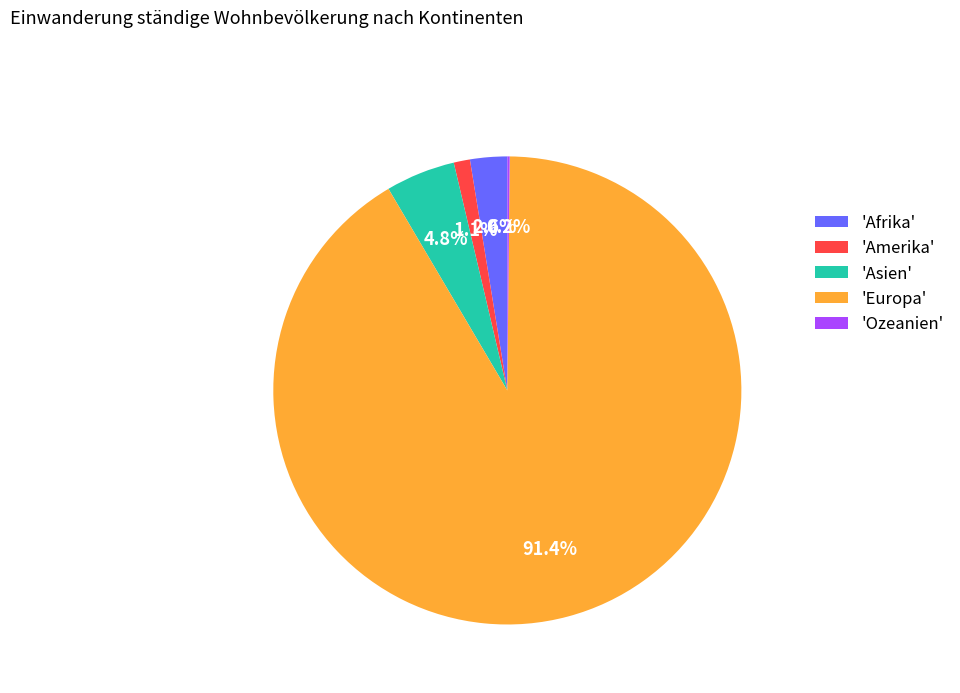

Which has a higher value, 'Afrika' or 'Asien'?

'Asien'